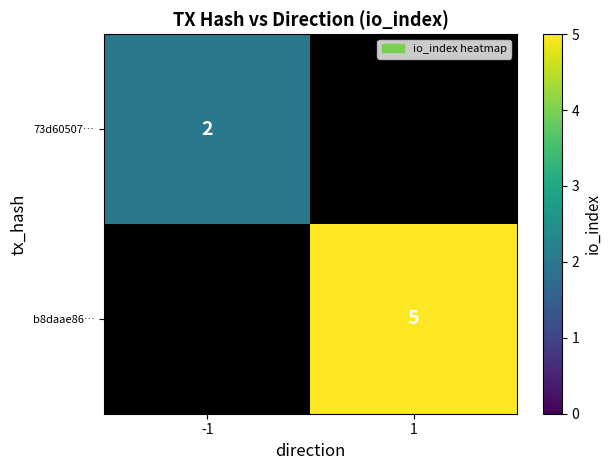

Is it true that b8daae86… equals 8 at 1?

False